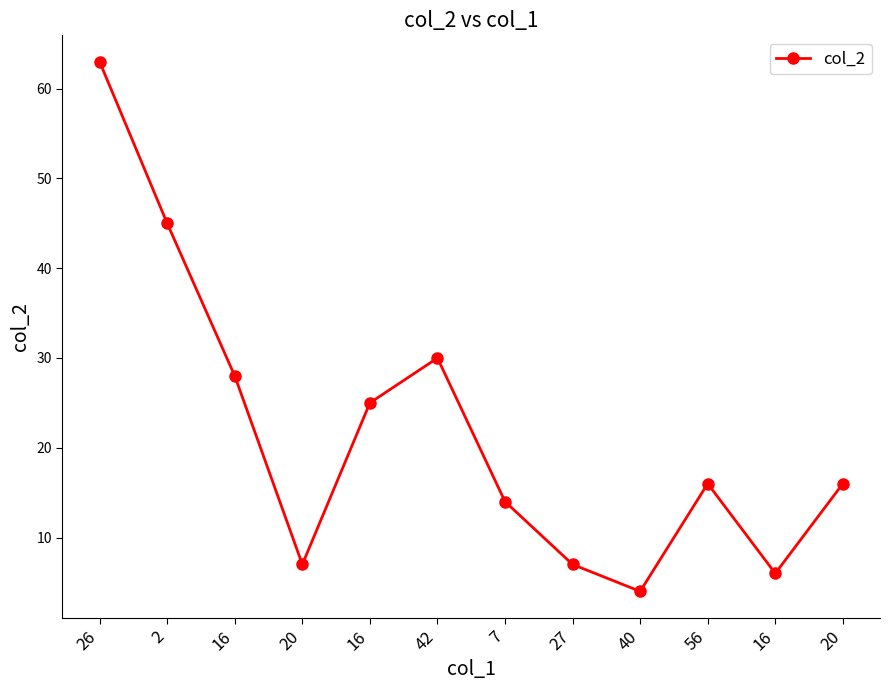

True or false: the data shows 45 at 2.

True